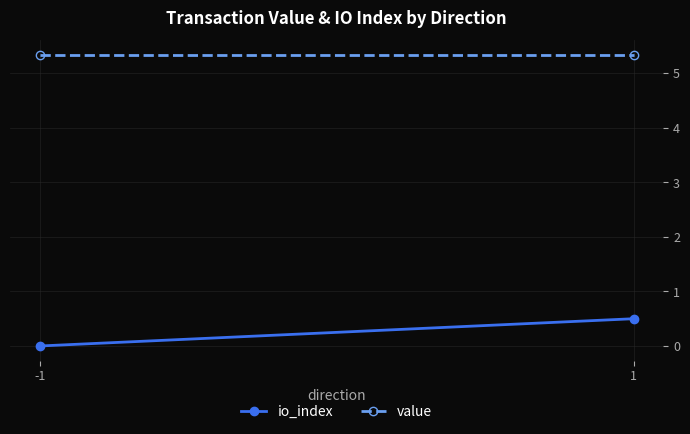

What are all the series names shown in the legend?

io_index, value